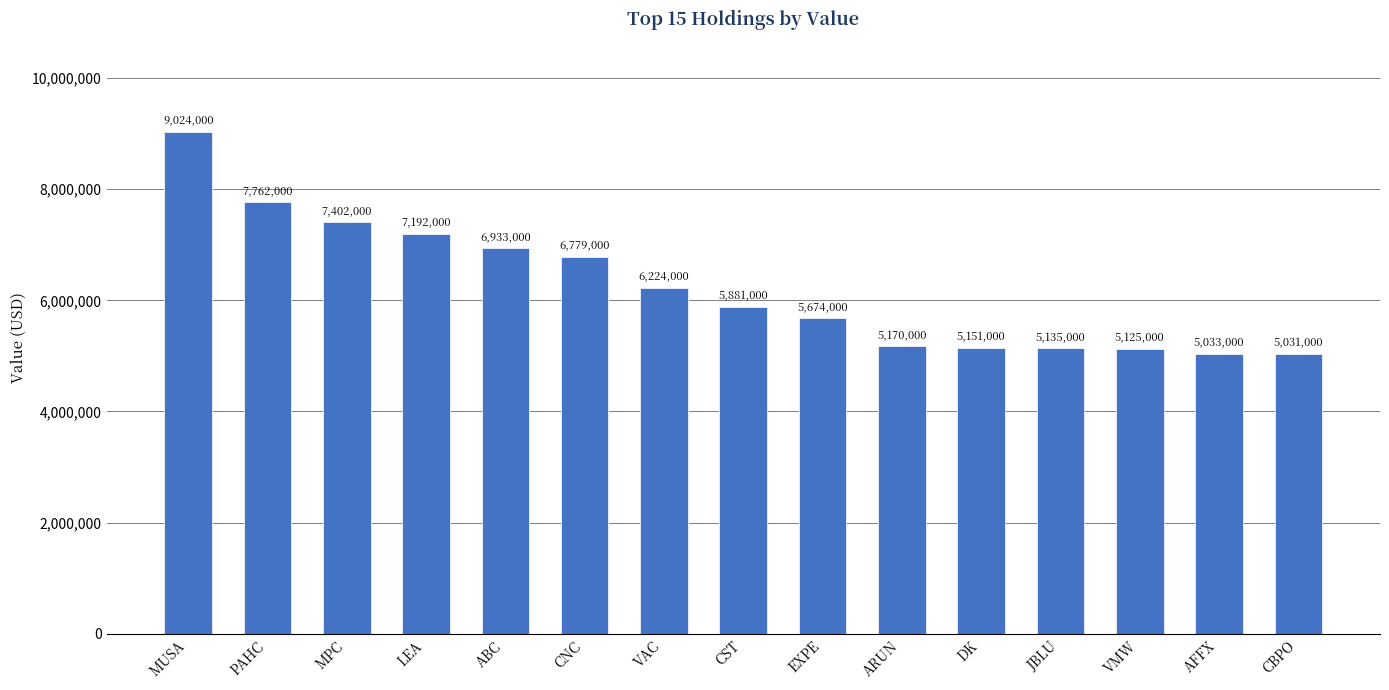

List the labels in order of value, largest first.

MUSA, PAHC, MPC, LEA, ABC, CNC, VAC, CST, EXPE, ARUN, DK, JBLU, VMW, AFFX, CBPO